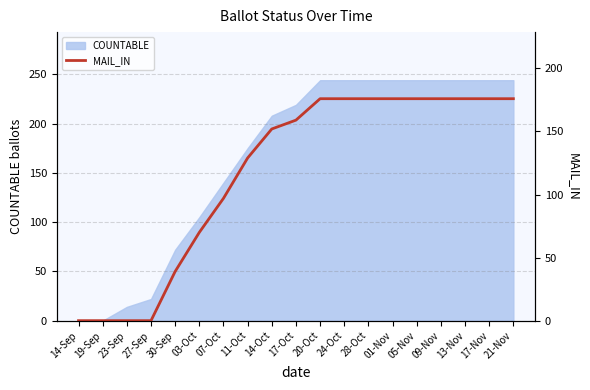

True or false: the data shows 112 at 13-Nov.

False